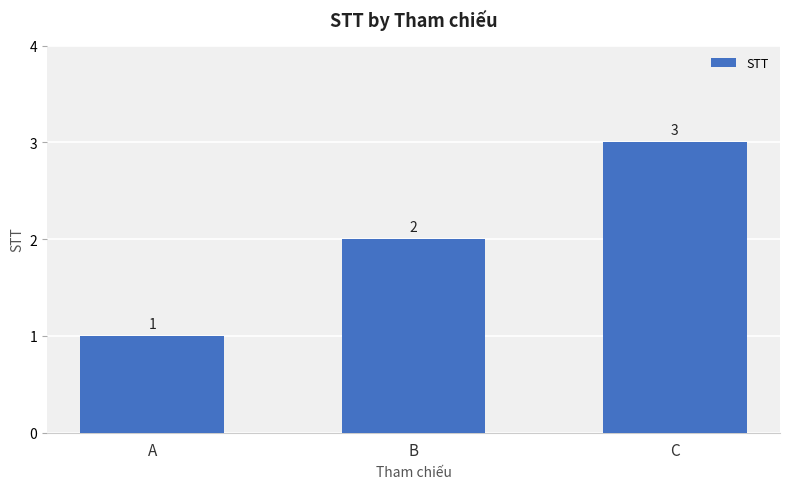

What is the change in value from A to C?

+2